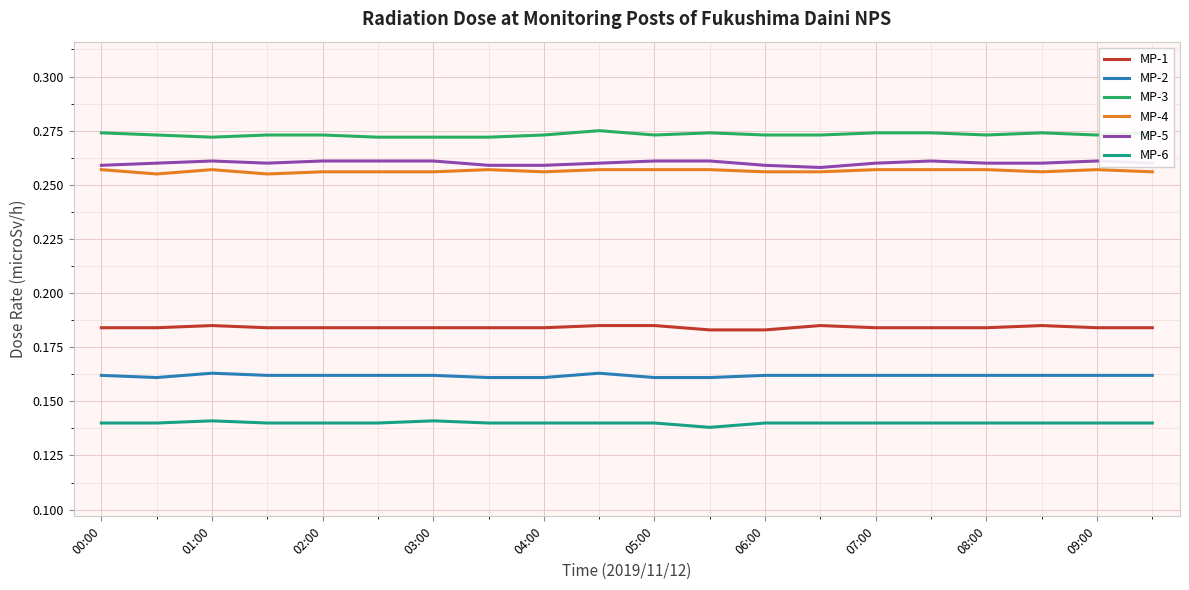

True or false: MP-1 and MP-6 cross at least once.

False